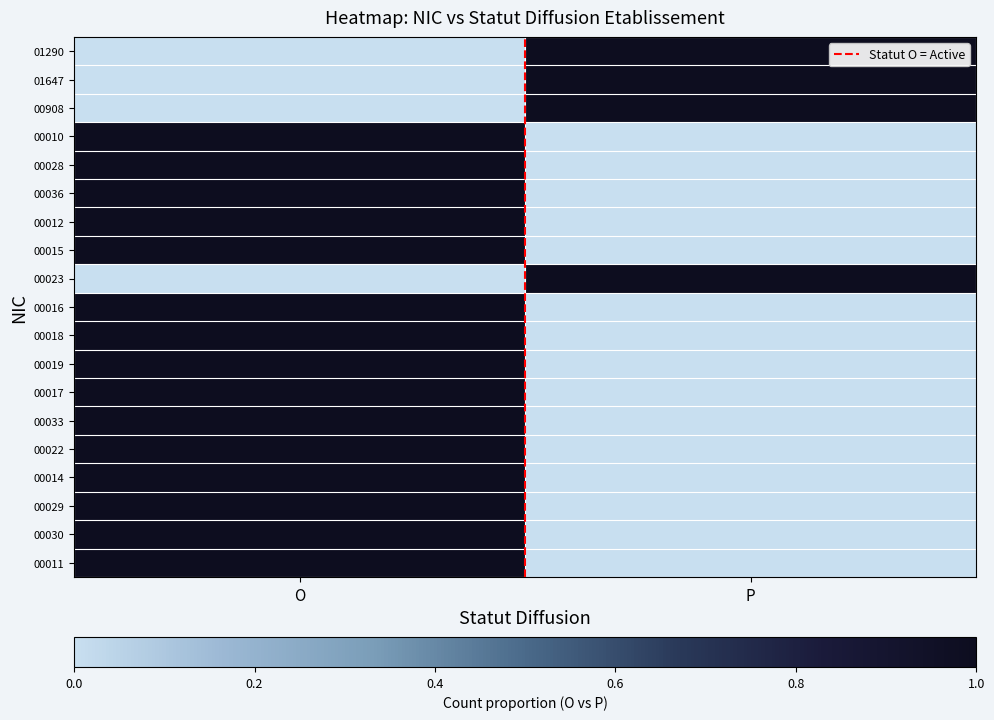

Between O and P, which is larger?

P